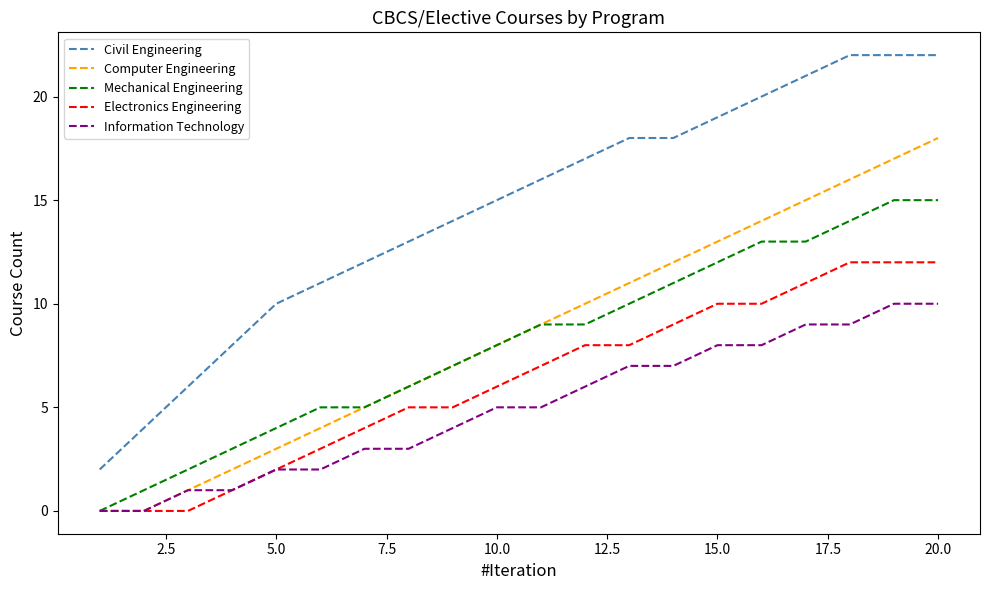

What is the highest value of the Computer Engineering series?

18